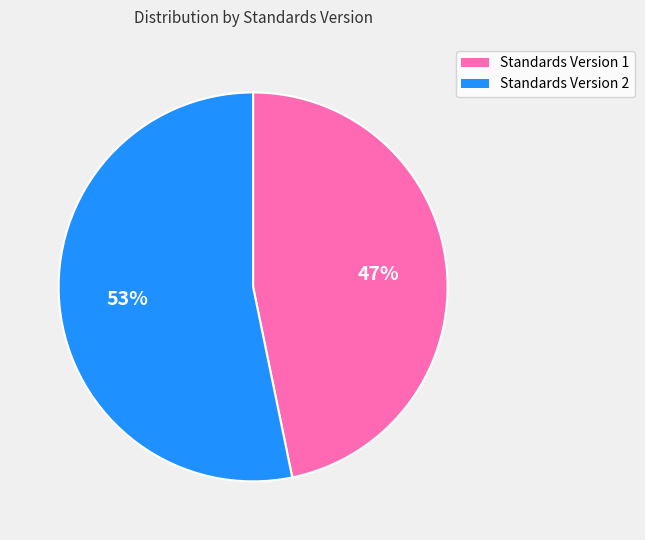

Is there any slice that represents more than half of the pie?

Yes